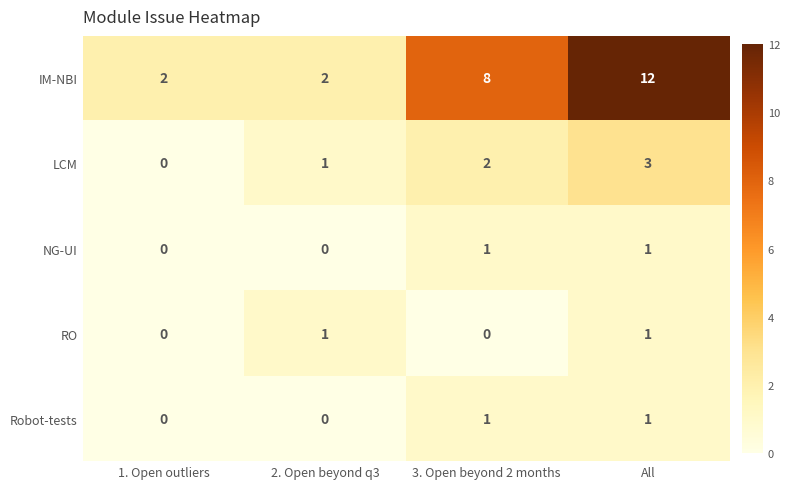

What is the difference between the maximum and minimum values in the IM-NBI series?

10